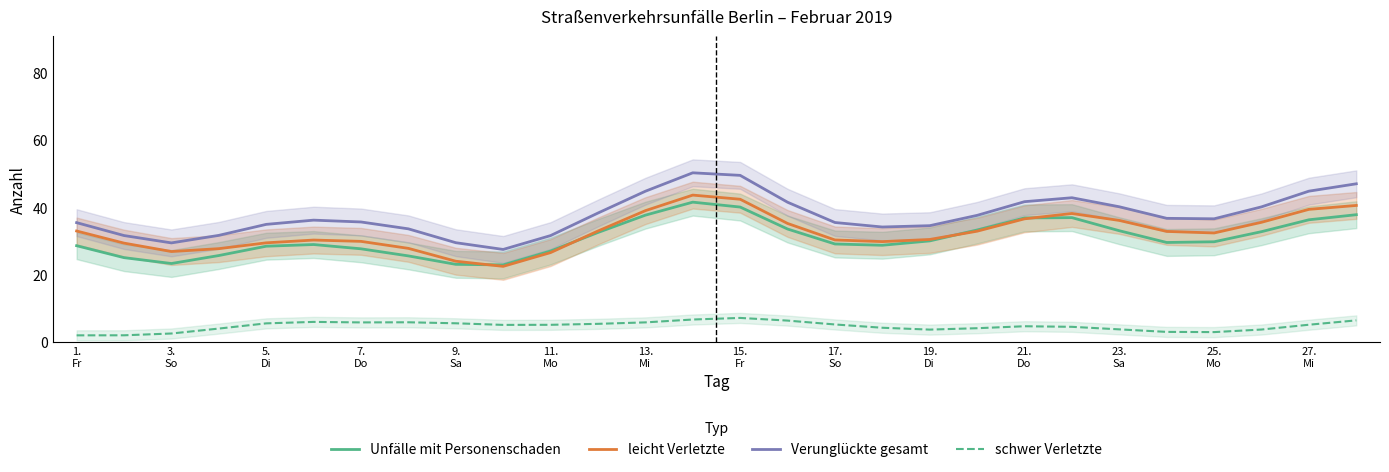

True or false: schwer Verletzte and leicht Verletzte cross at least once.

False